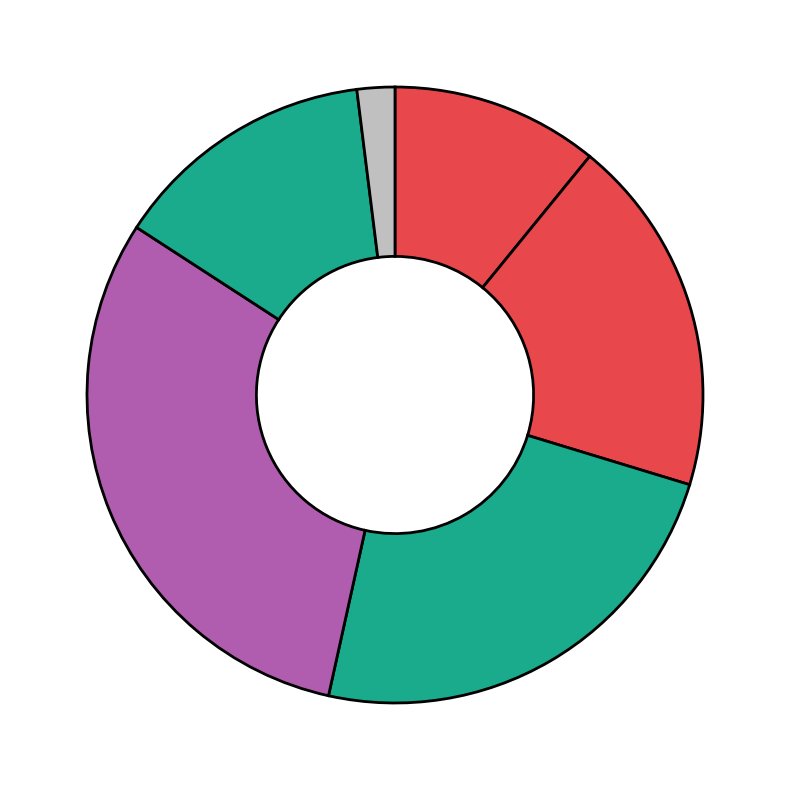

Count the number of slices in the pie.

6